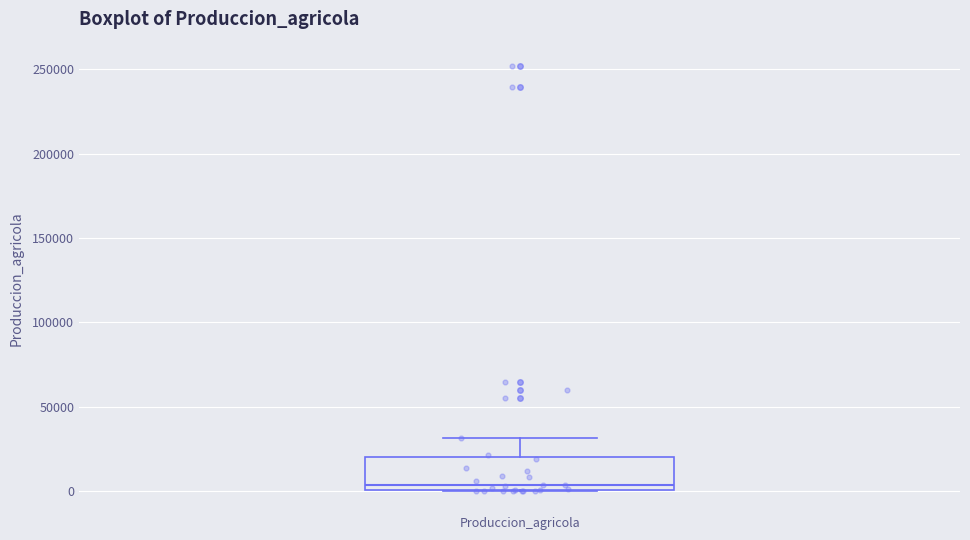

Read this box plot against the y-axis: the position of the median line, the range covered by the box, and the ends of both whiskers. The values are not printed on the chart, so give them approximately, as read against the axis.

median 5000, box 0 to 20000, whiskers 0 to 30000